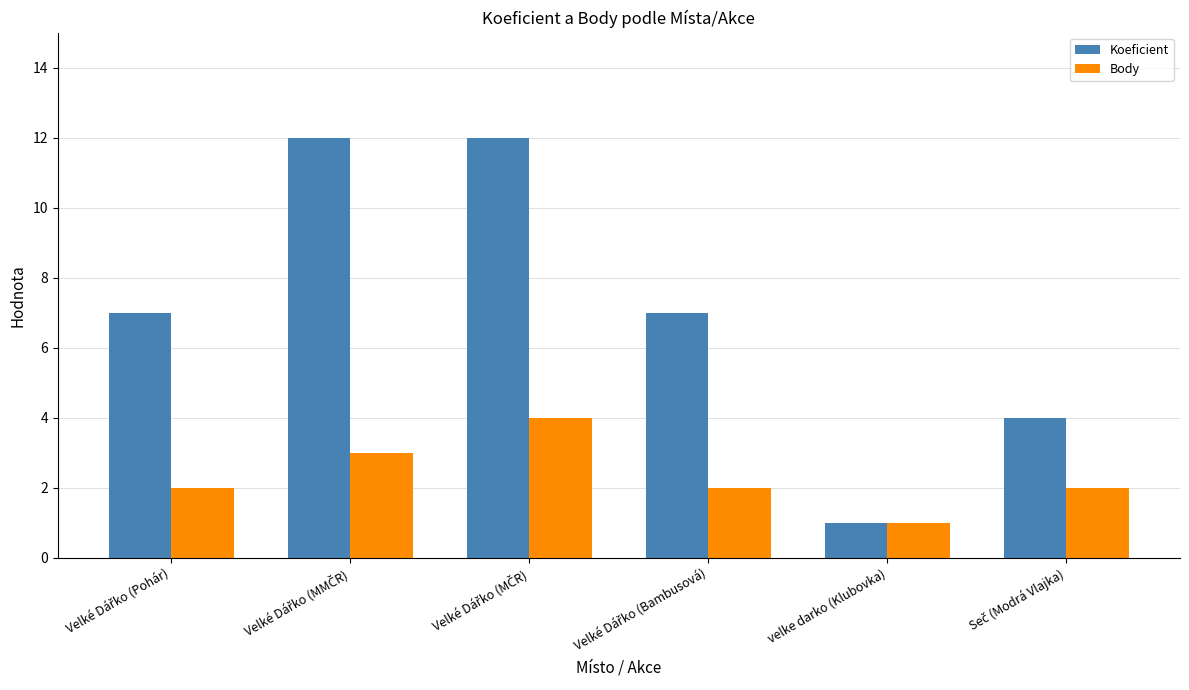

At which category does the chart reach its minimum across all series?

velke darko (Klubovka)